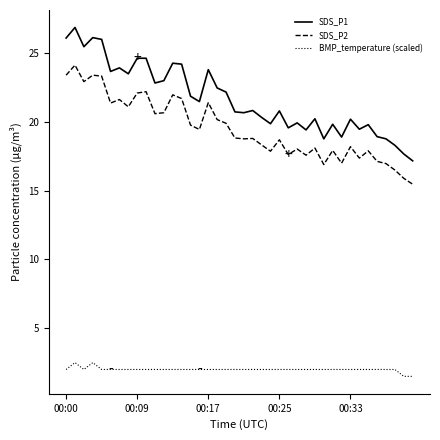

Which series has the largest total across all categories?

SDS_P1